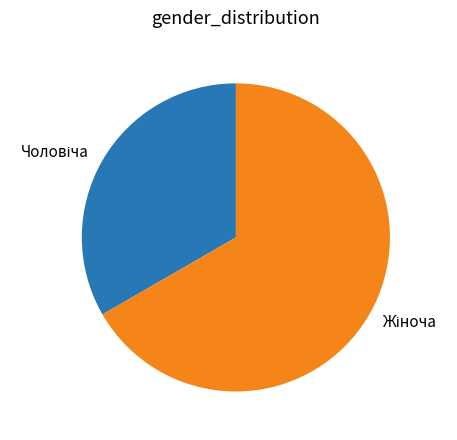

How many segments does this pie chart have?

2